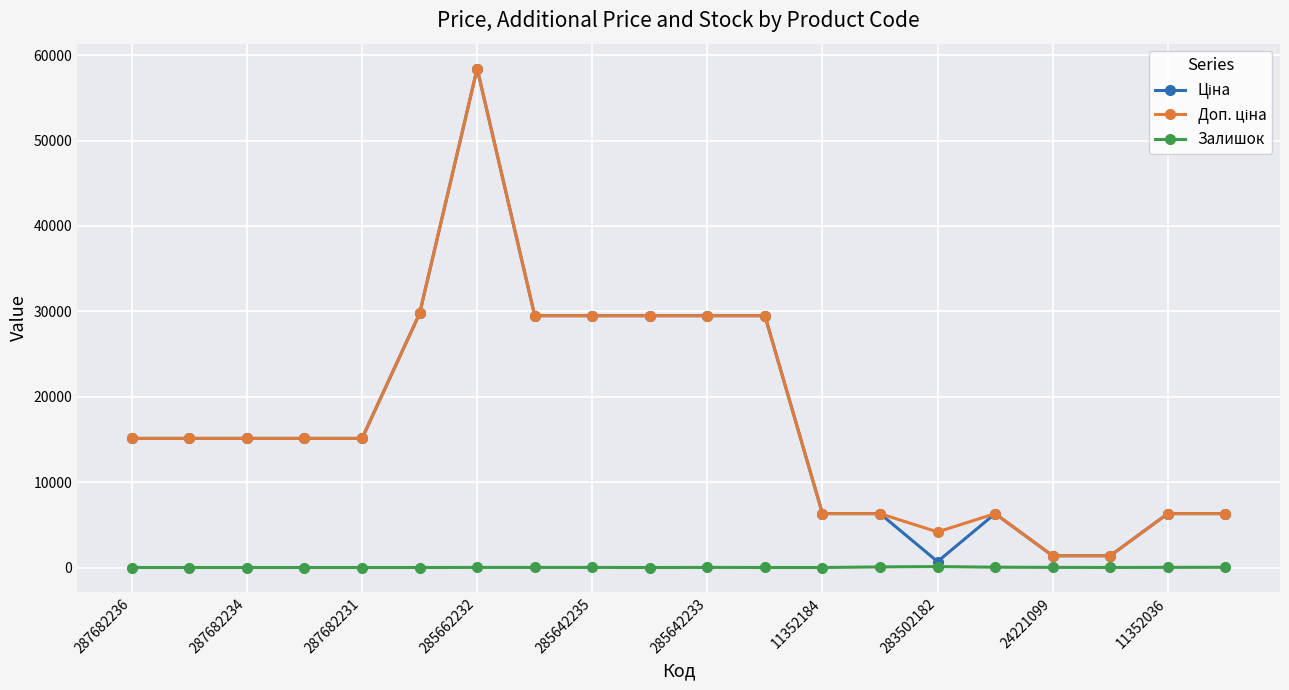

What is the maximum value shown in the chart?

58426.5